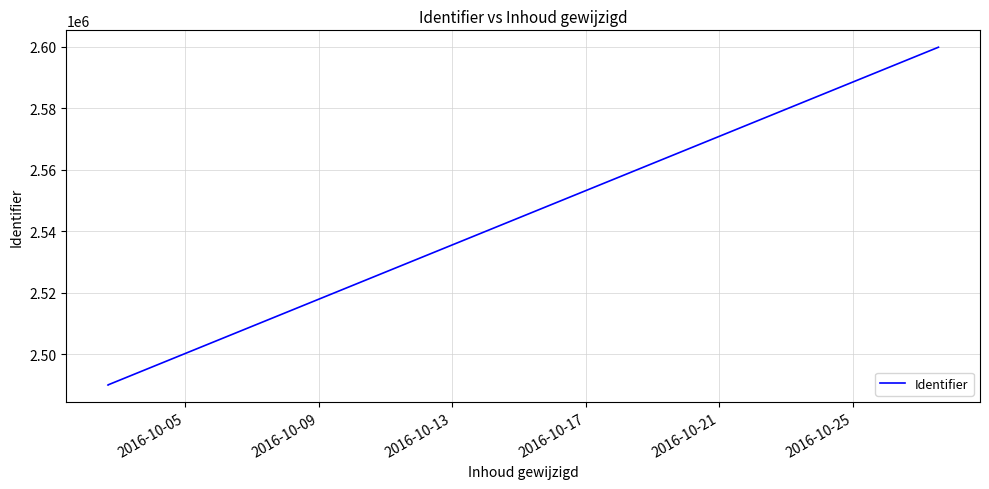

What is the difference between the maximum and minimum values?

109893